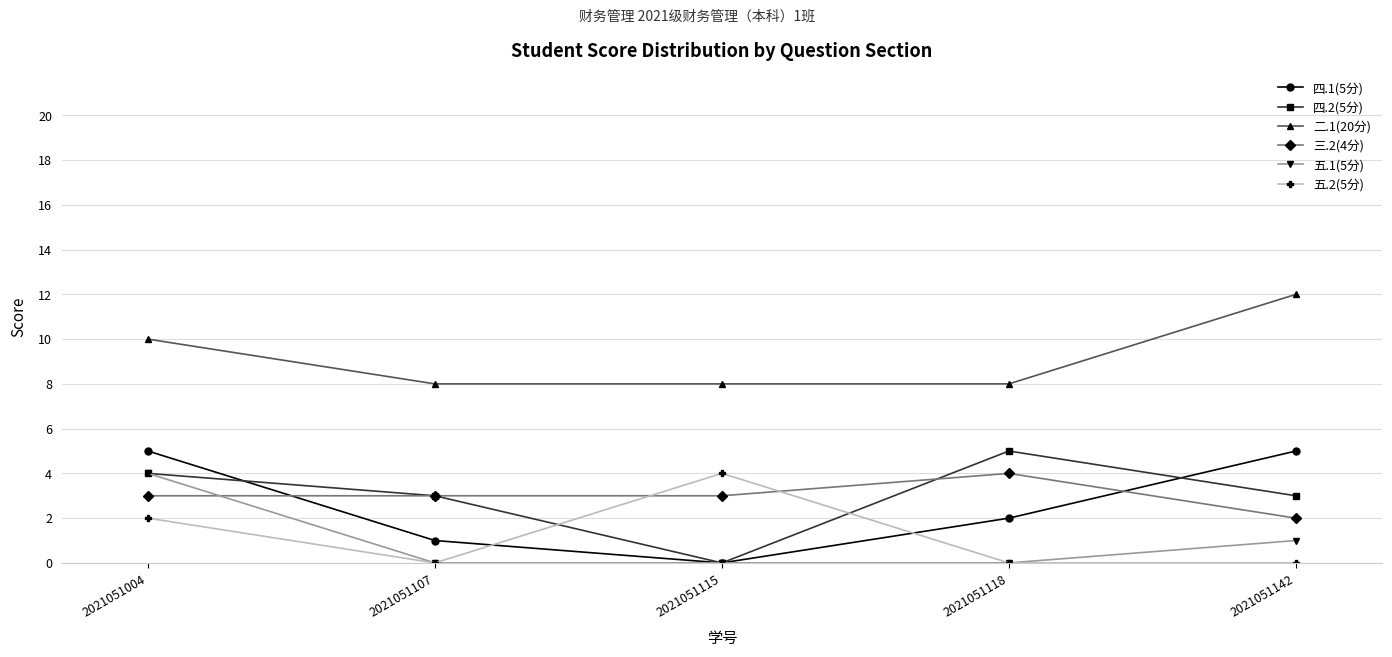

True or false: 二.1(20分) and 五.1(5分) intersect in this chart.

False